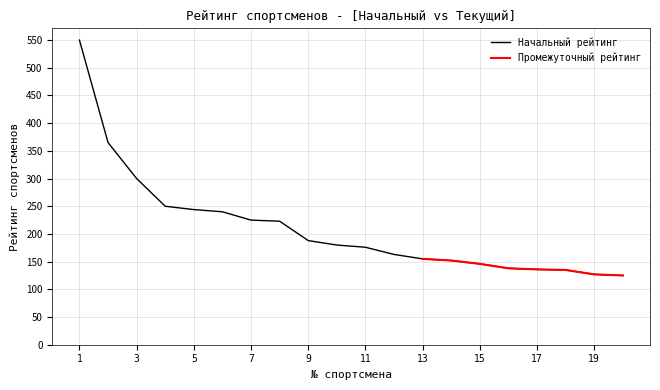

What is the difference between the maximum and minimum values?

425